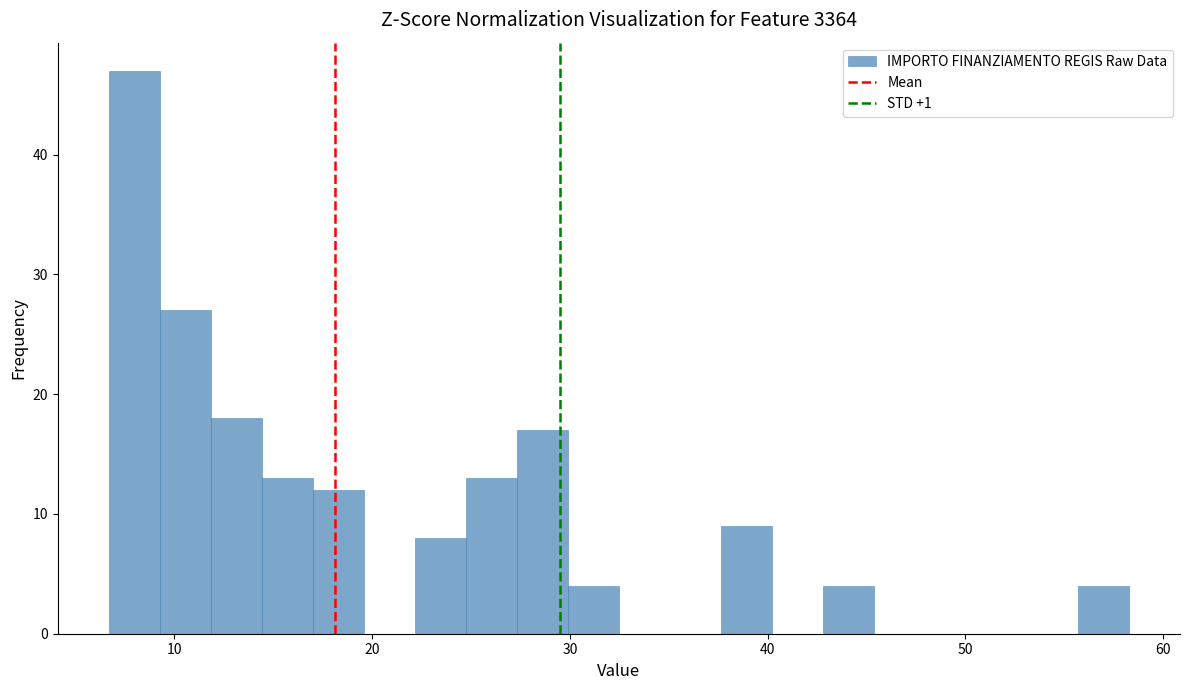

Around what value on the x-axis is the tallest bar? Give the approximate position of its centre, as read against the axis.

8